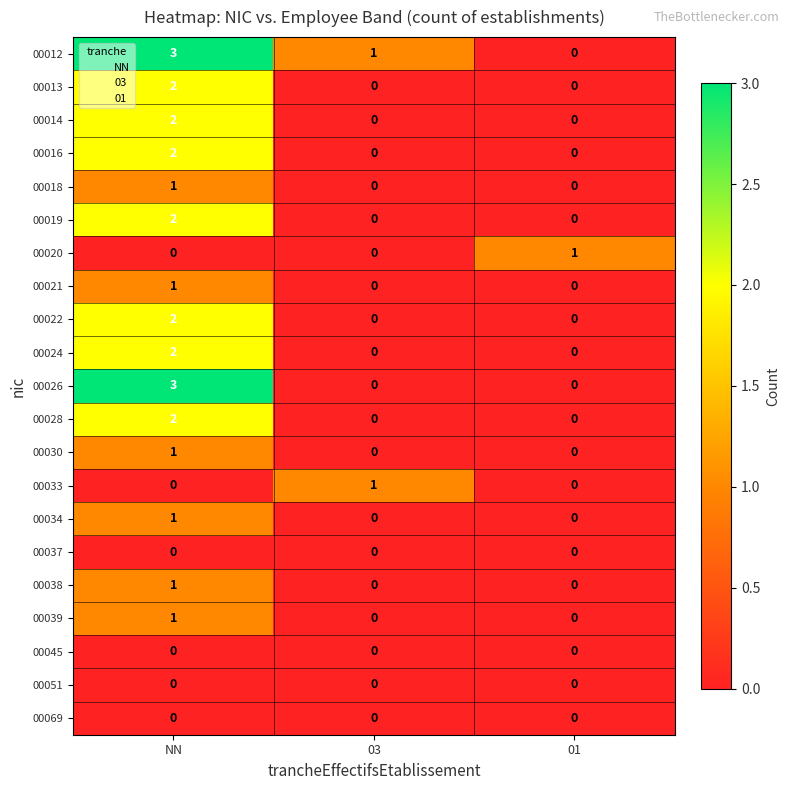

Which category has the highest value in the 00026 series?

NN